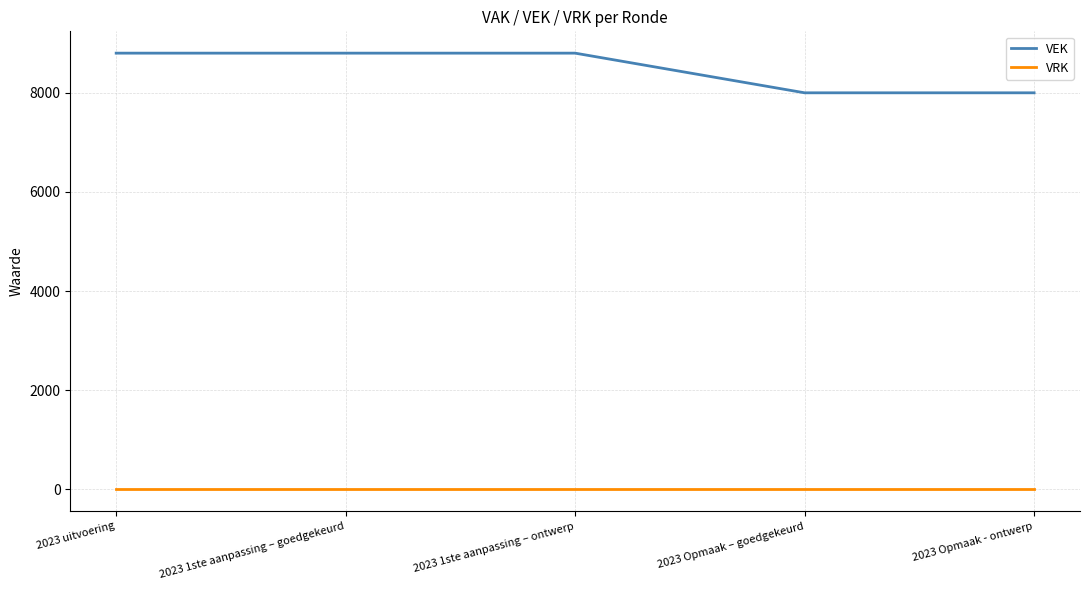

What is the difference between the maximum and minimum values in the VEK series?

800